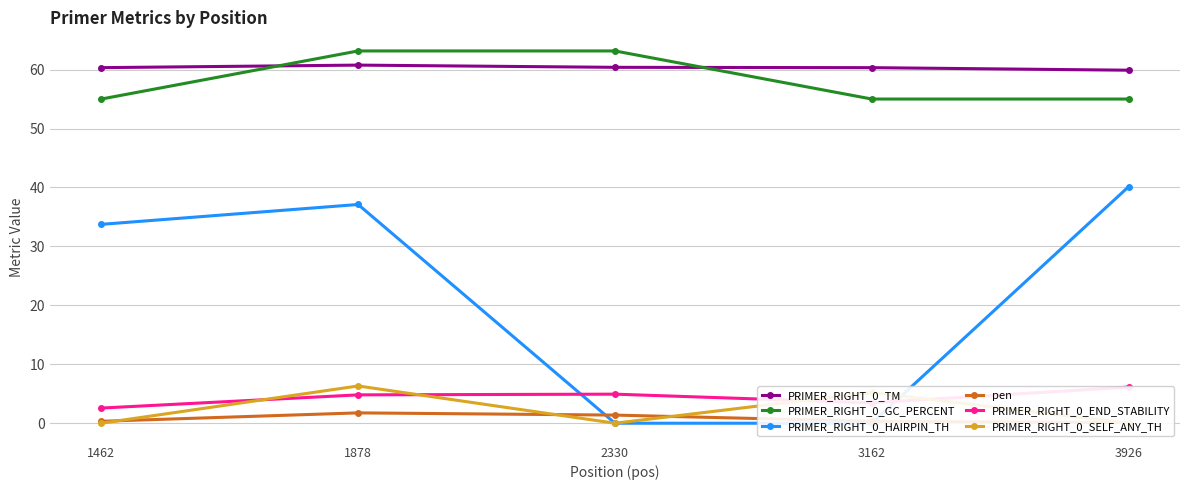

What is the difference between the PRIMER_RIGHT_0_HAIRPIN_TH values at 3926 and 2330?

40.1